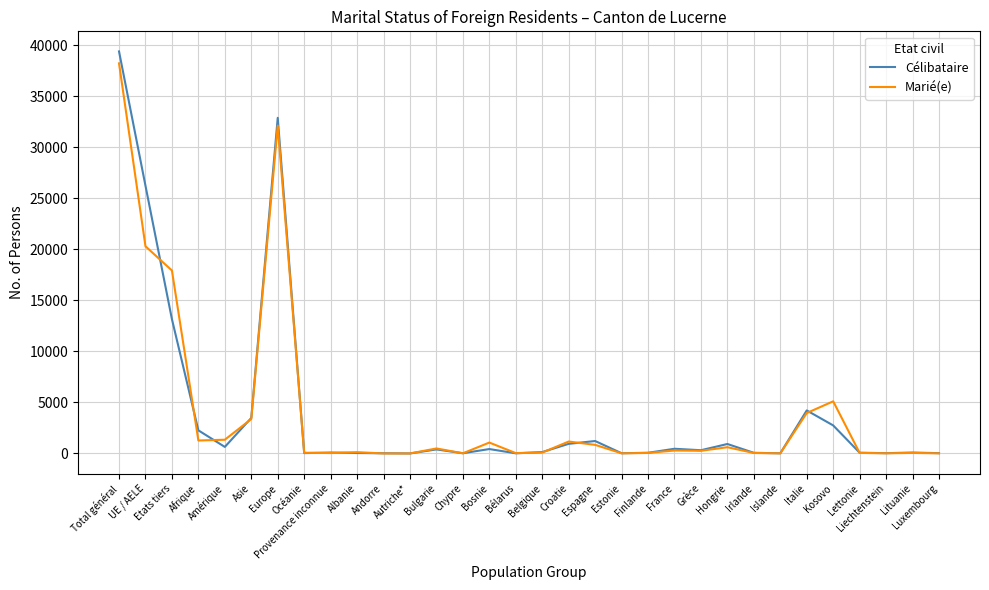

Is the value of Marié(e) at Total général greater than the value of Célibataire at Grèce?

Yes